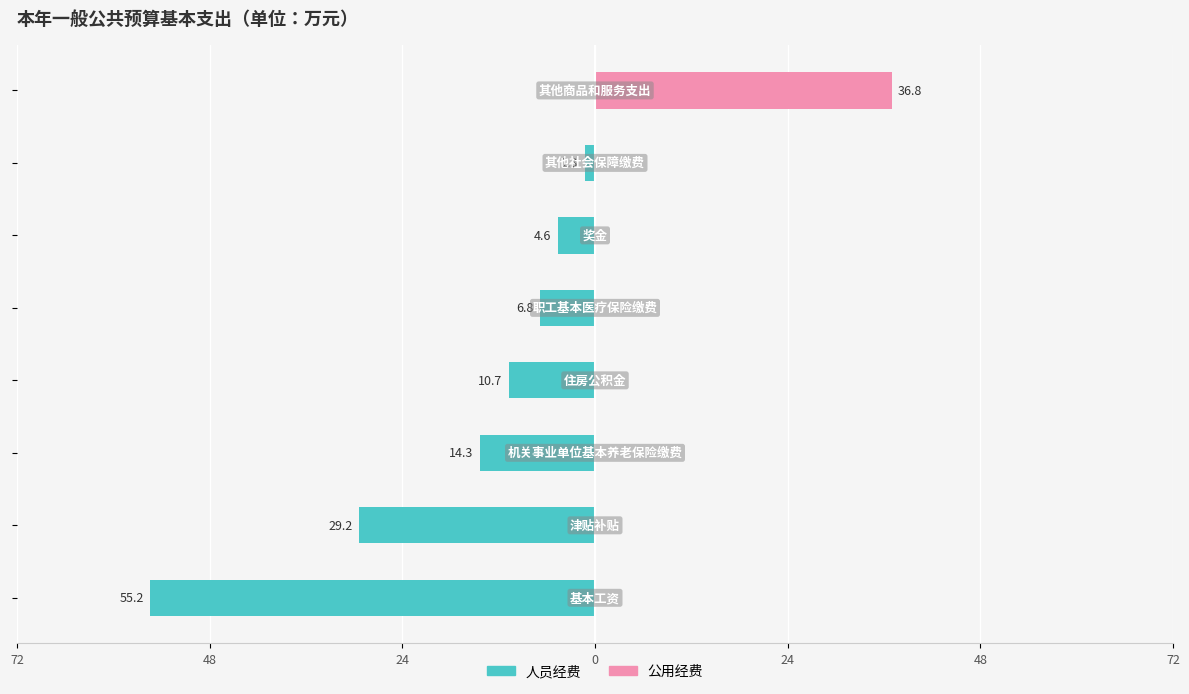

What is the difference between the maximum and second lowest values in the 公用经费 series?

36.8